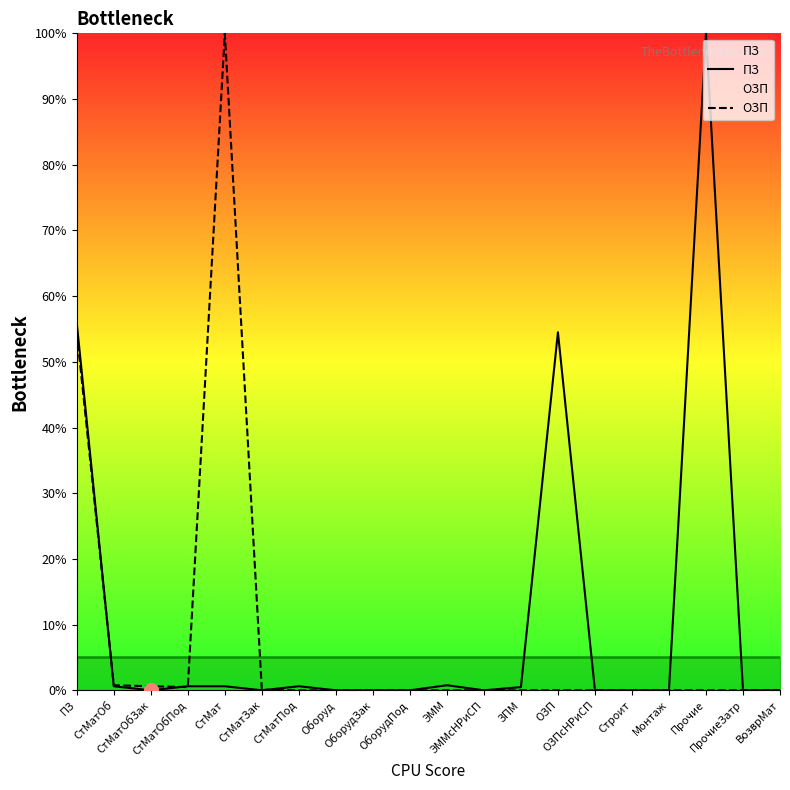

Does the chart have visible grid lines?

No